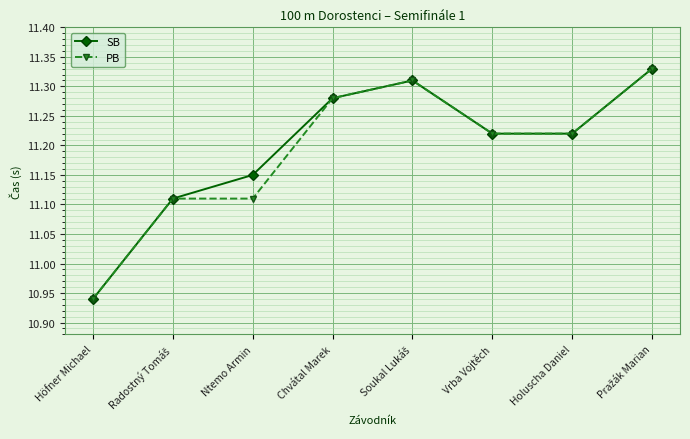

What position from the right is Vrba Vojtěch?

3